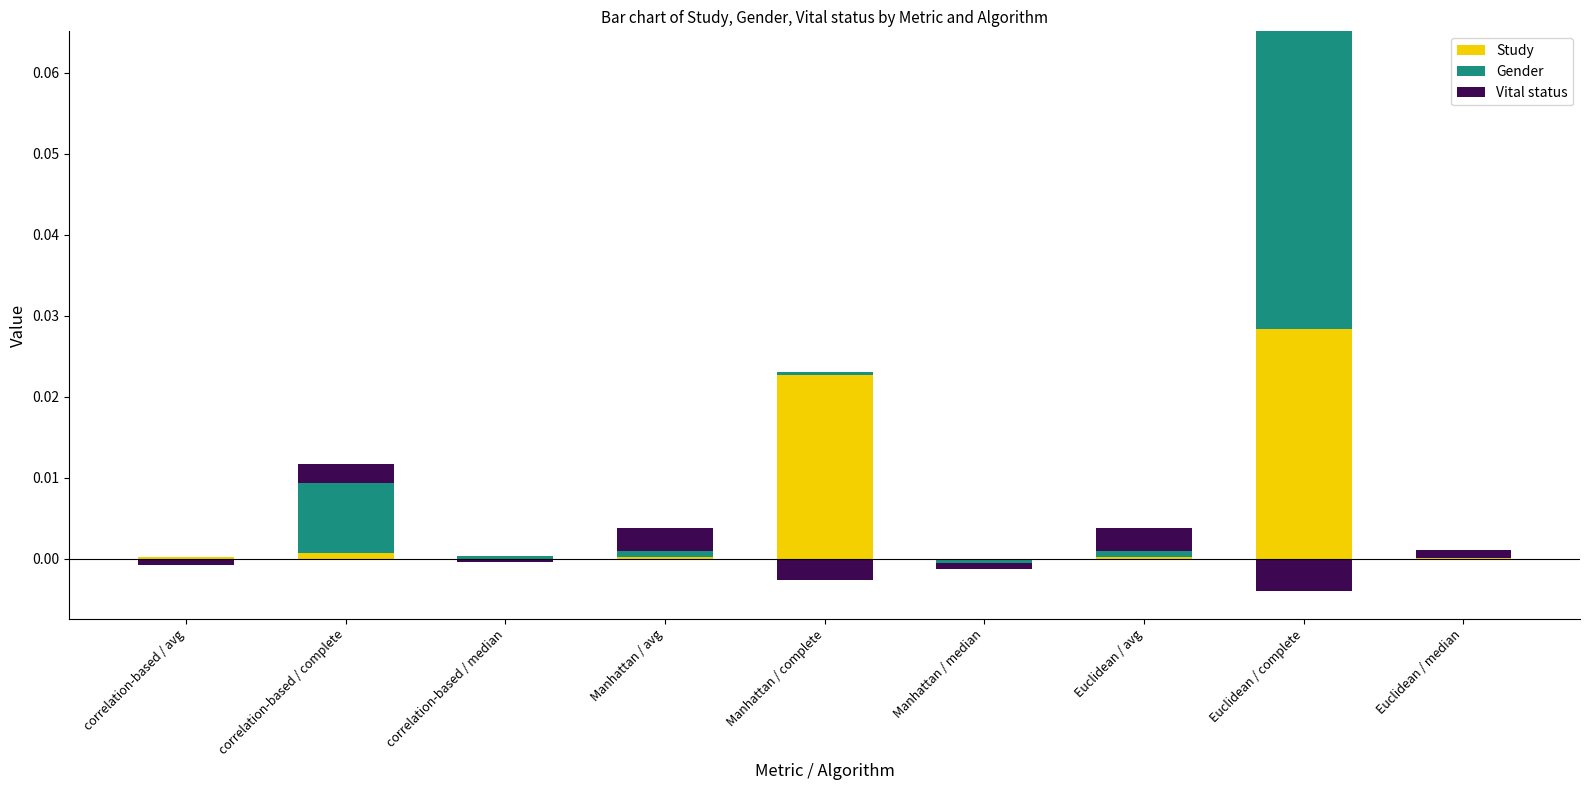

Which series changed the most between correlation-based / median and Euclidean / complete?

Gender